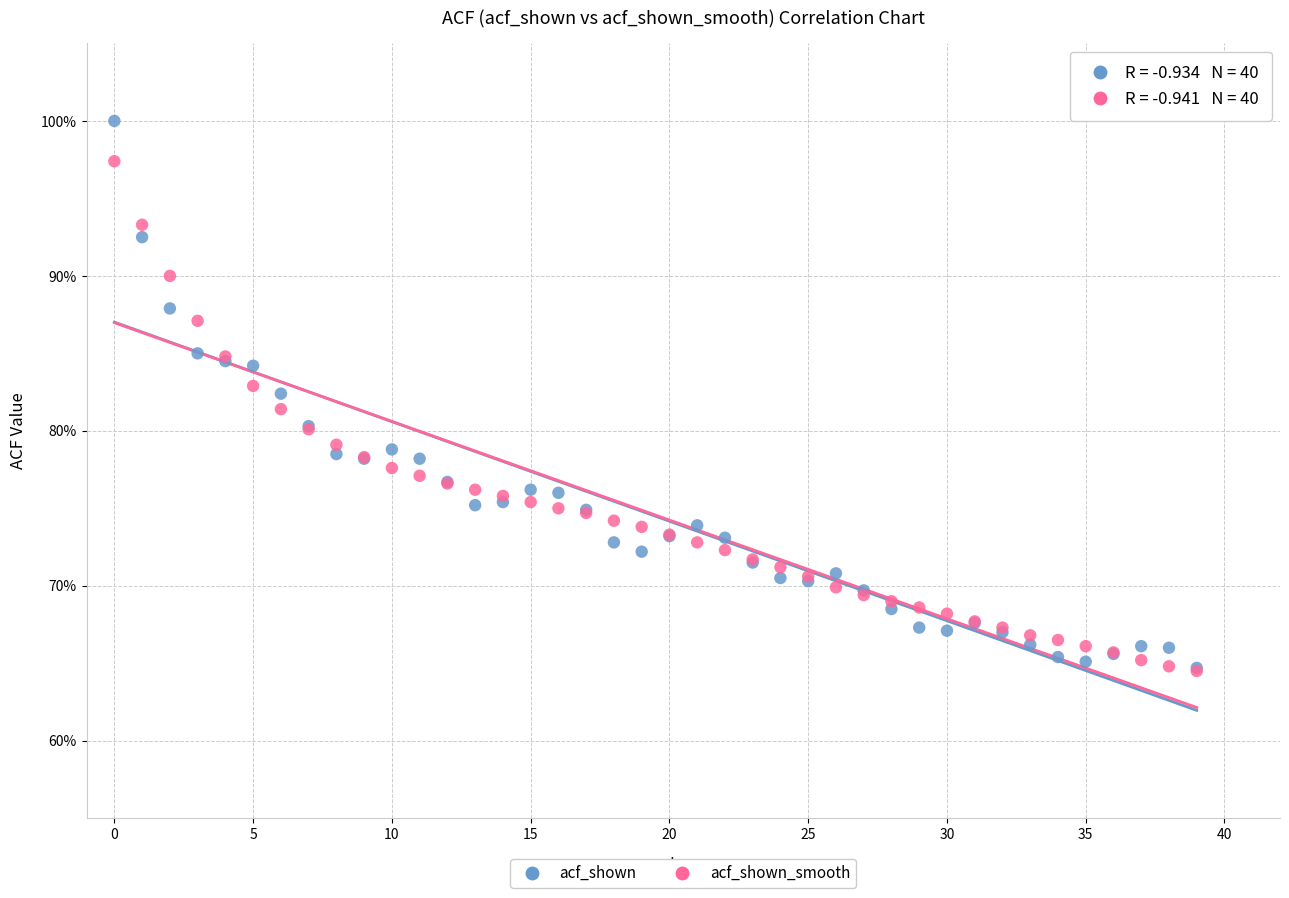

What are all the series names shown in the legend?

acf_shown, acf_shown_smooth